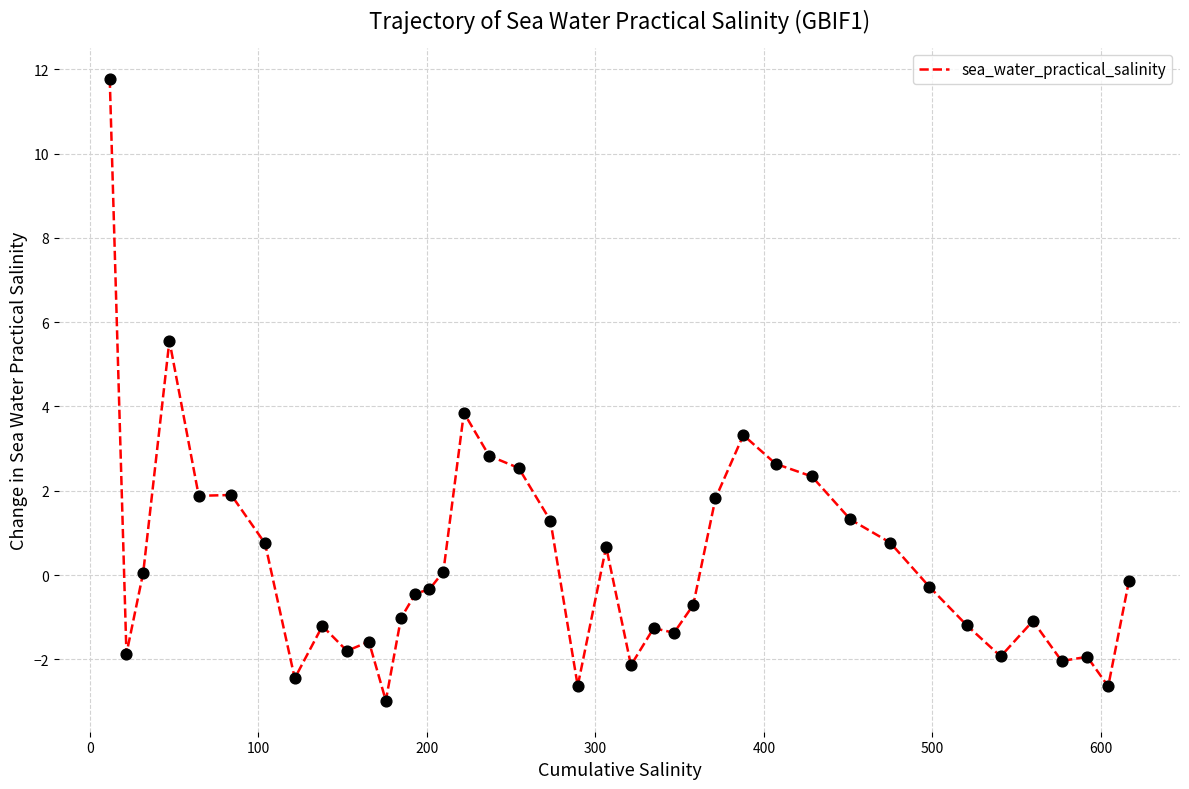

What is the difference between the maximum and minimum values?

14.8